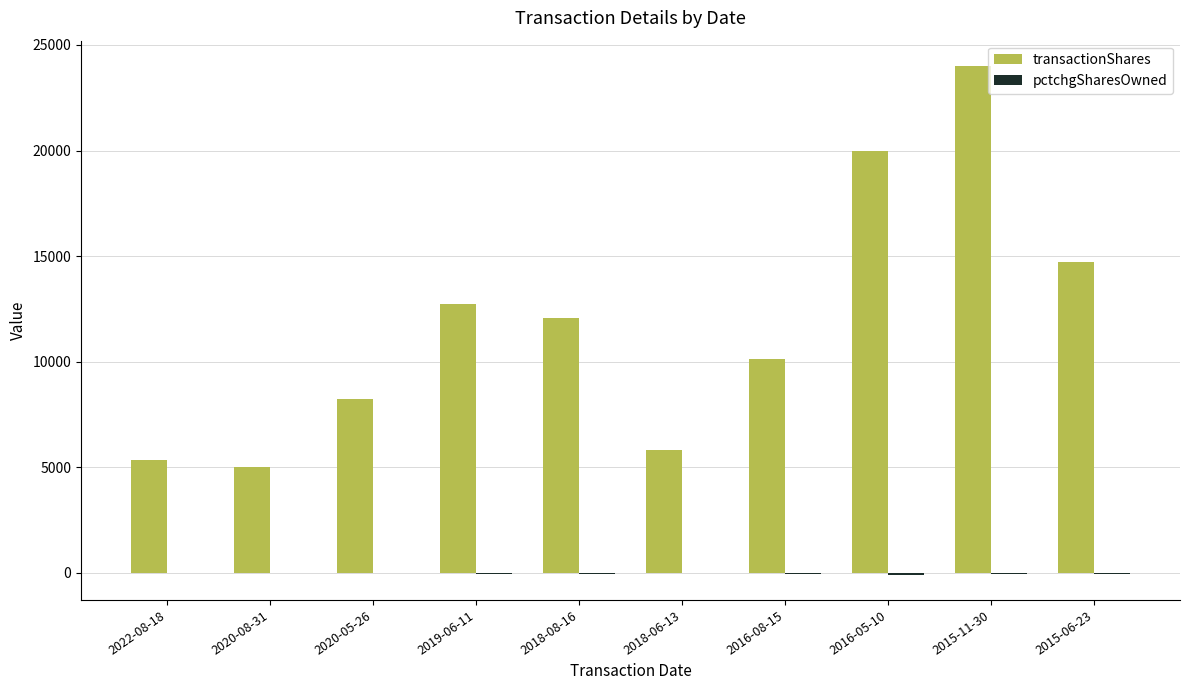

Which series changed the most between 2018-06-13 and 2016-05-10?

transactionShares